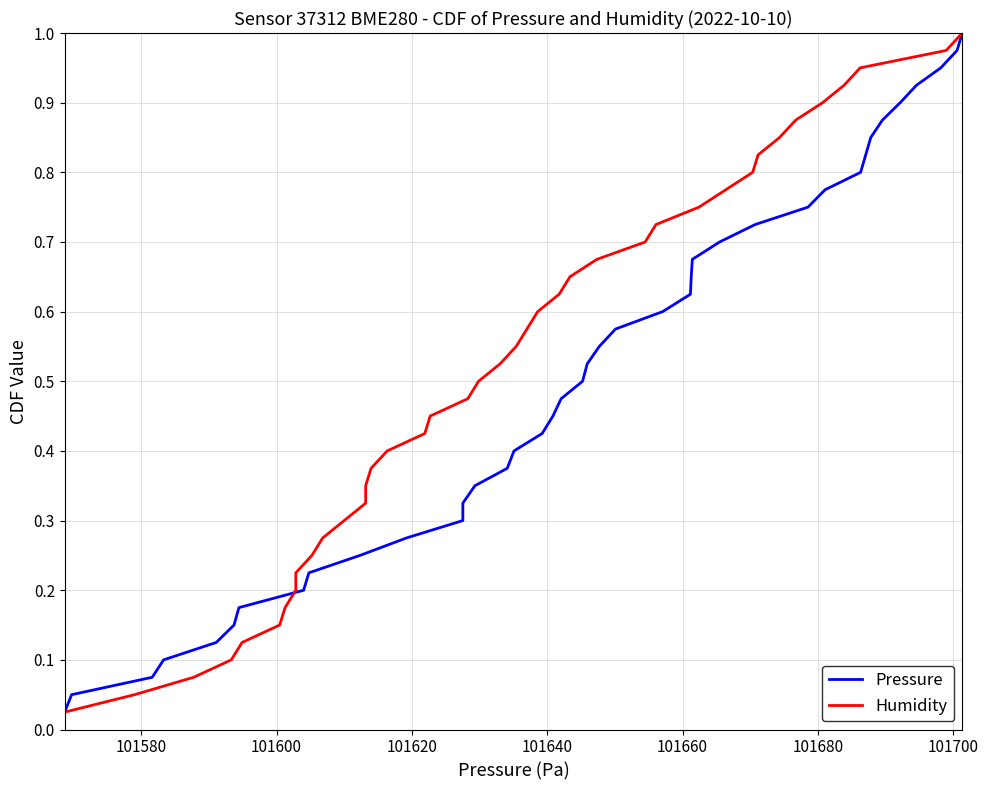

How many series are shown in this chart?

2